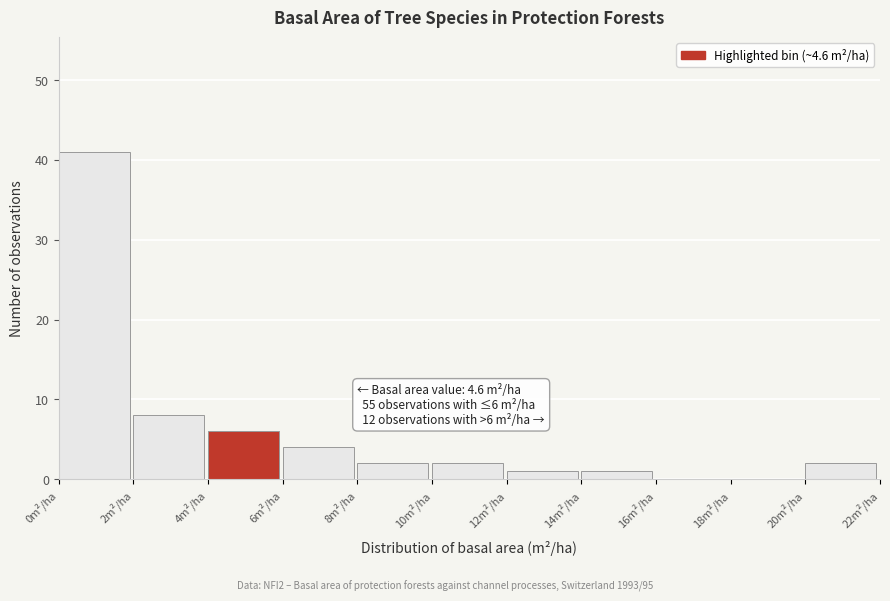

Which range on the x-axis has the tallest bar?

0 to 2